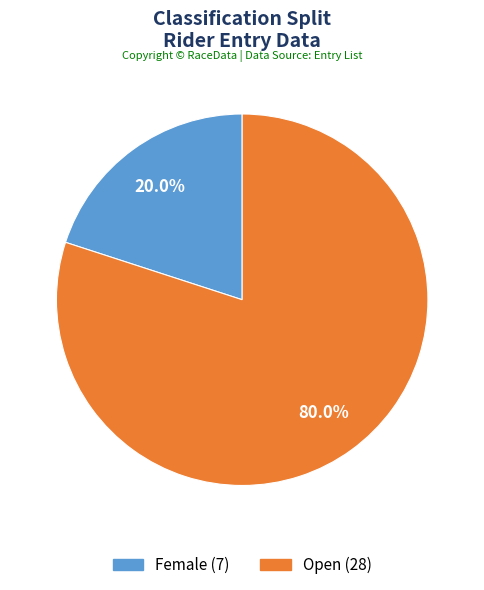

What is the ratio of the value at Open to the value at Female?

4.0